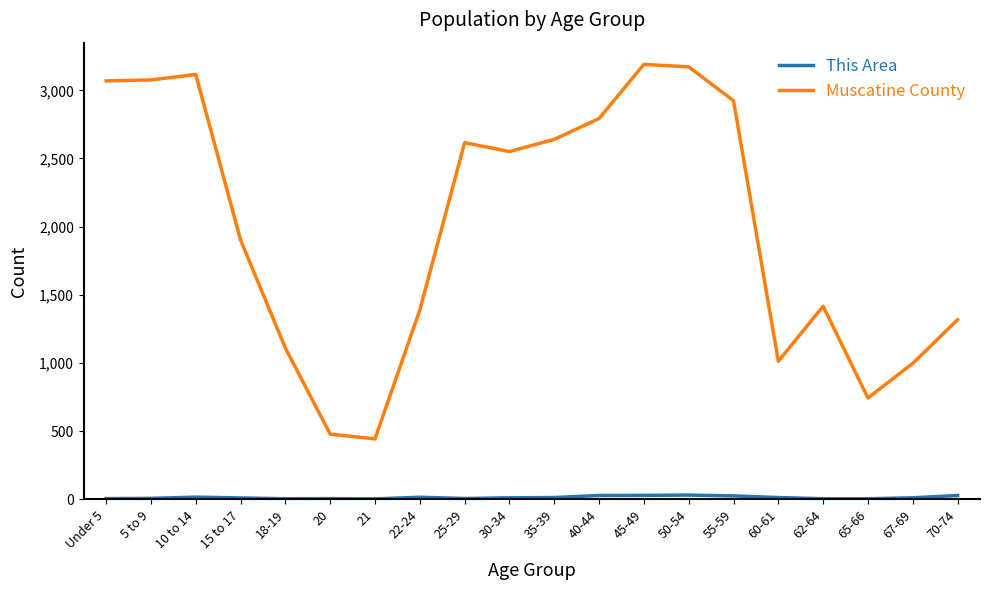

Which series has the largest range (max minus min)?

Muscatine County